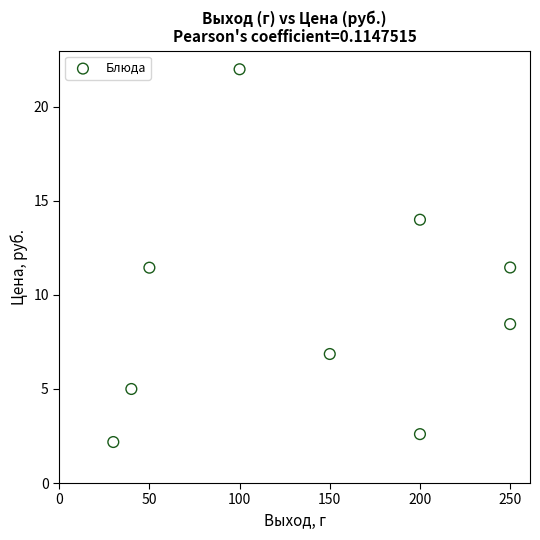

What is the average Y value?

9.3